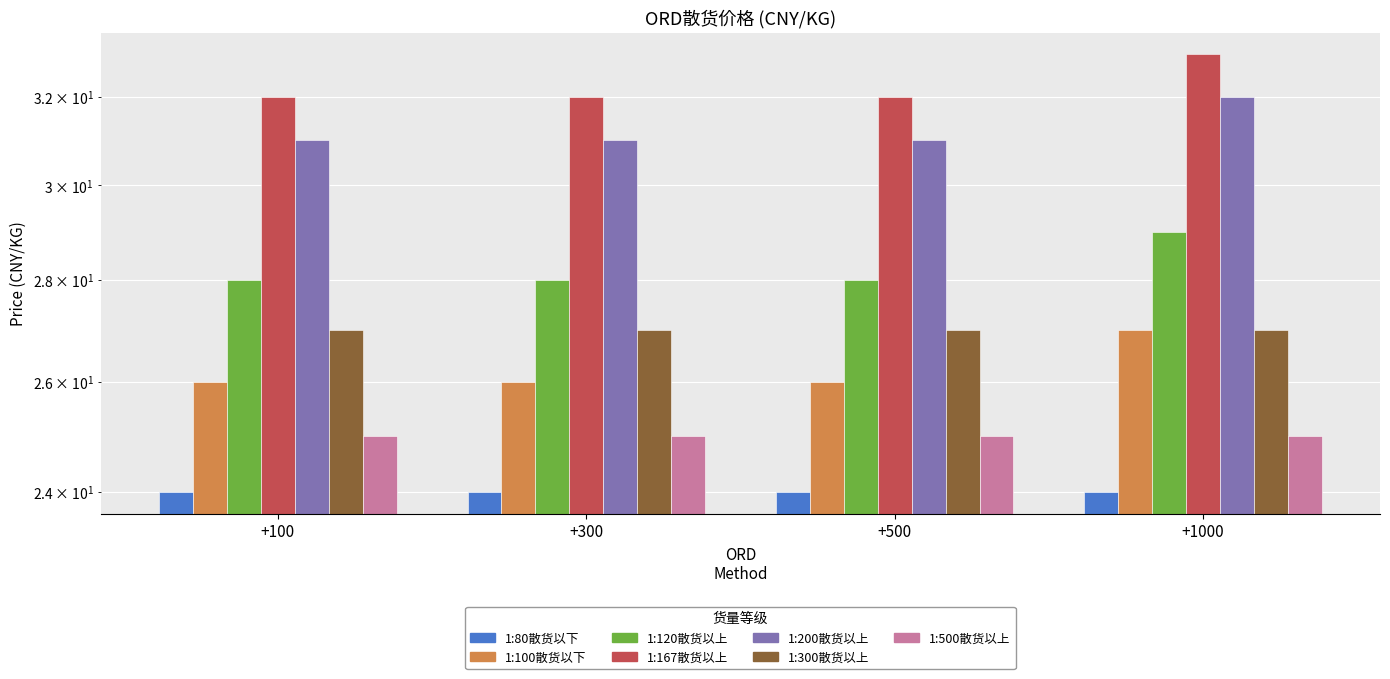

Reading right to left, transcribe all the data shown in this chart.

1:100散货以下: +1000=27	+500=26	+300=26	+100=26
1:120散货以上: +1000=29	+500=28	+300=28	+100=28
1:167散货以上: +1000=33	+500=32	+300=32	+100=32
1:200散货以上: +1000=32	+500=31	+300=31	+100=31